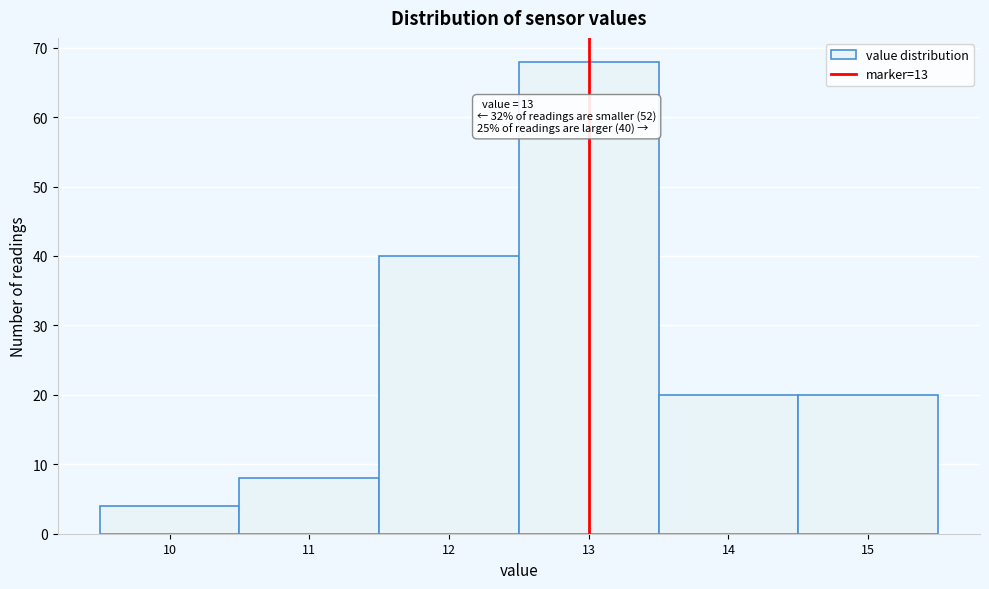

Which range on the x-axis has the tallest bar?

12.5 to 13.5